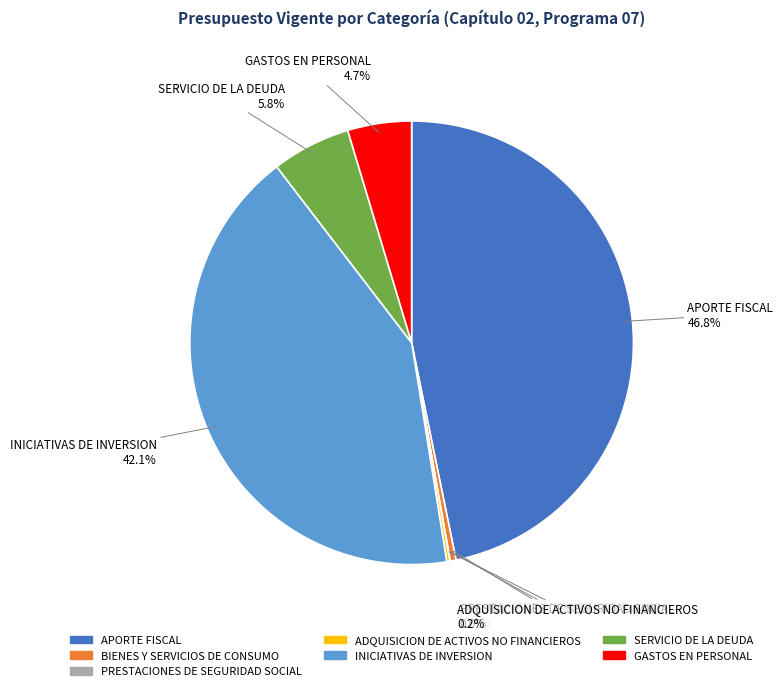

What is the largest slice in the pie chart?

APORTE FISCAL